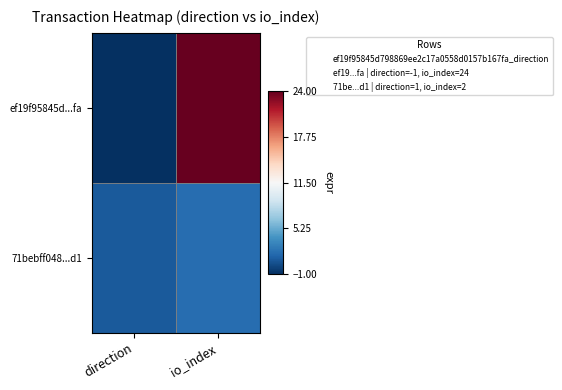

What is the spread (max minus min) of values at direction?

2